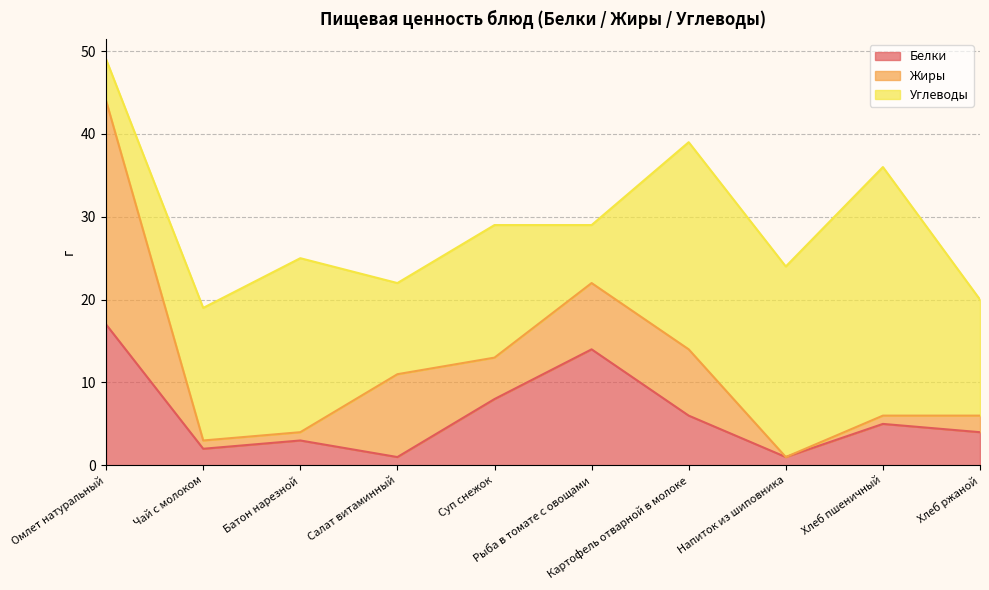

Which series has the largest total across all categories?

Углеводы